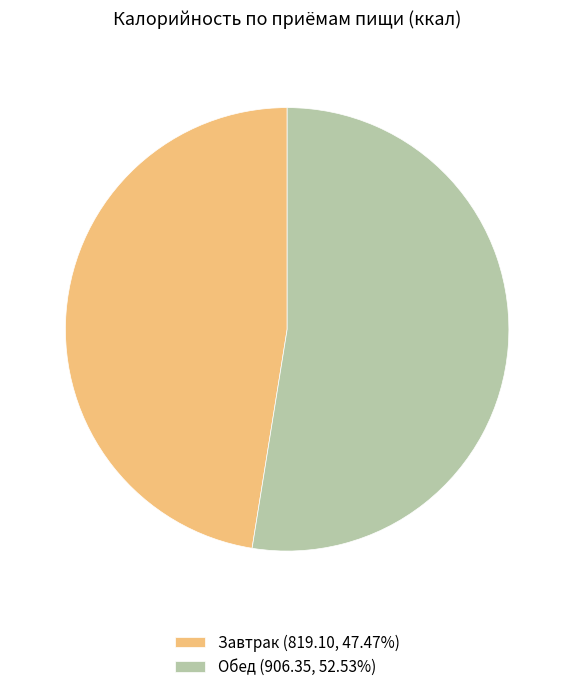

Rank the categories by value from highest to lowest.

Обед, Завтрак